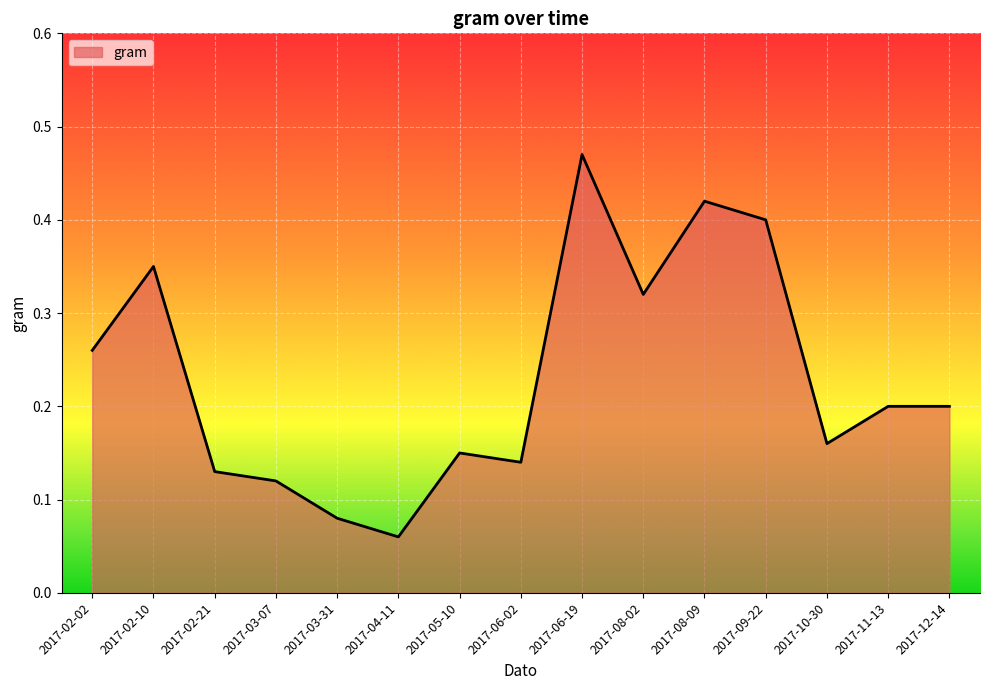

What position from the right is 2017-02-10?

14